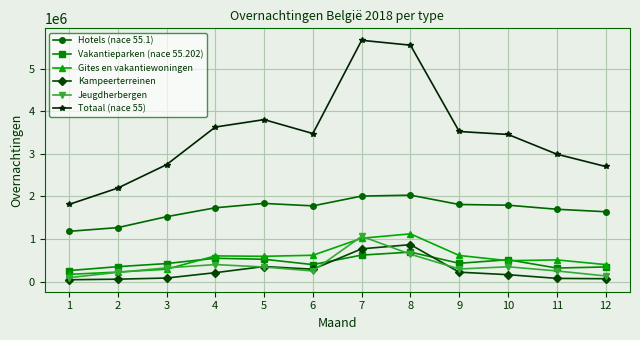

Is this an area chart (filled region under the line)?

No